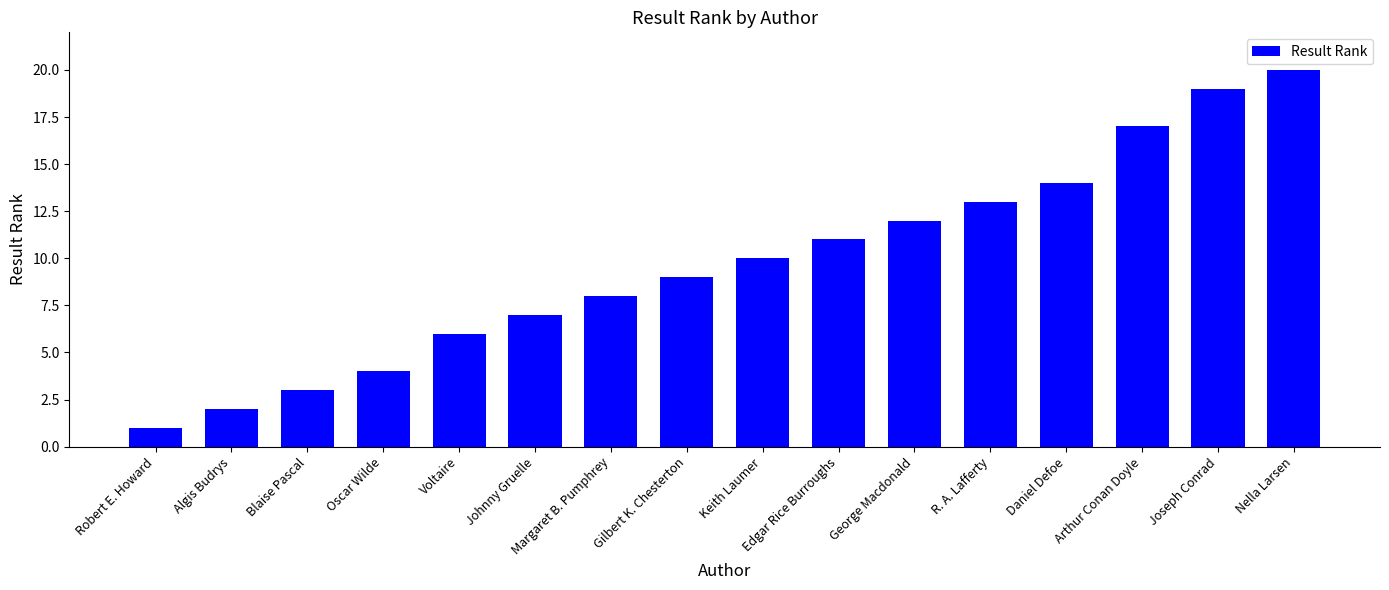

What position from the right is Daniel Defoe?

4